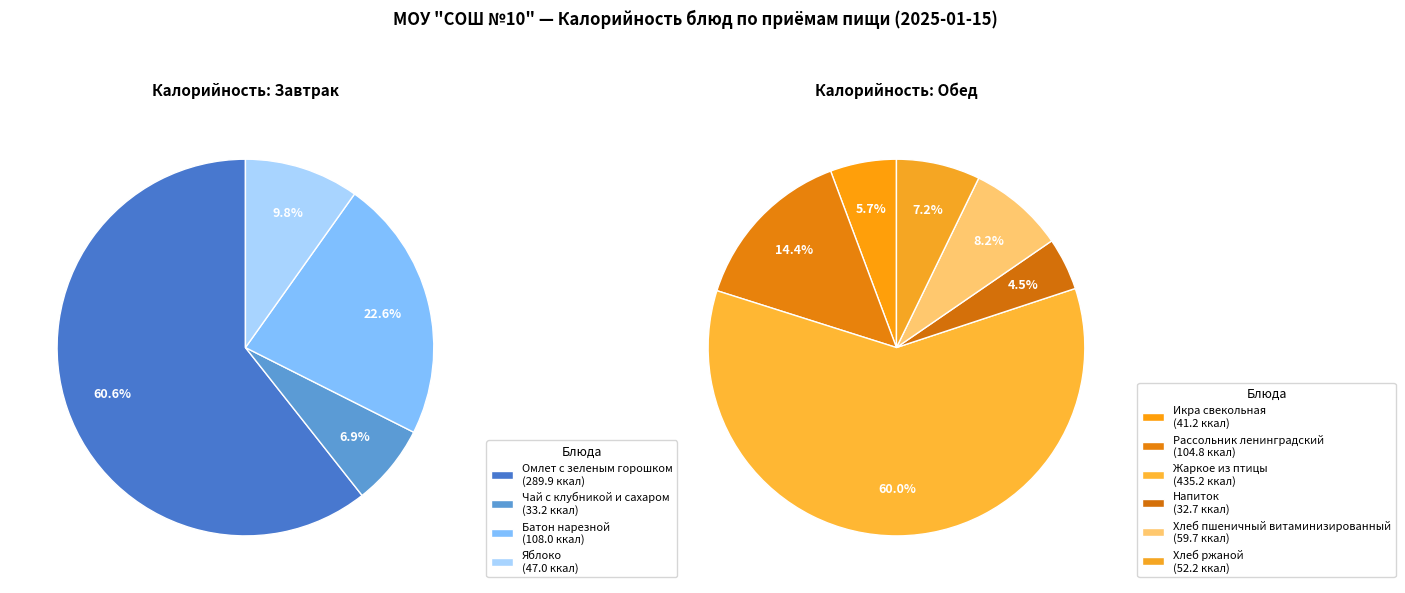

Rank the categories by value from lowest to highest.

Напиток, Чай с клубникой и сахаром, Икра свекольная, Яблоко, Хлеб ржаной, Хлеб пшеничный витаминизированный, Рассольник ленинградский, Батон нарезной, Омлет с зеленым горошком, Жаркое из птицы